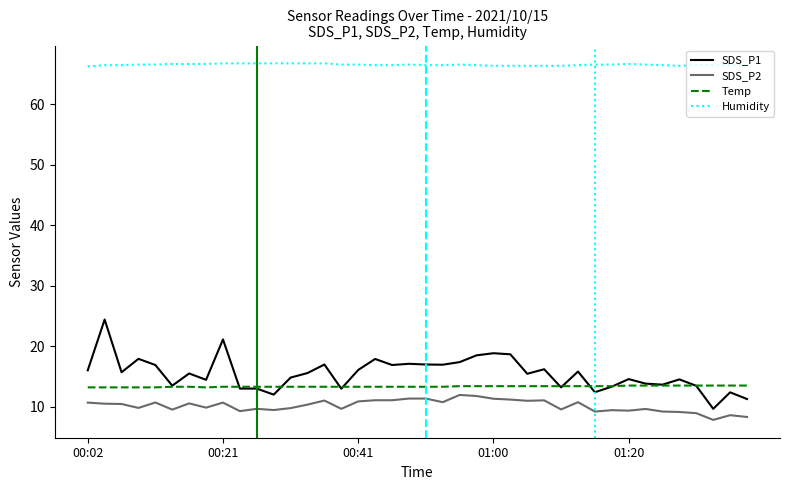

Which series has the largest range (max minus min)?

SDS_P1